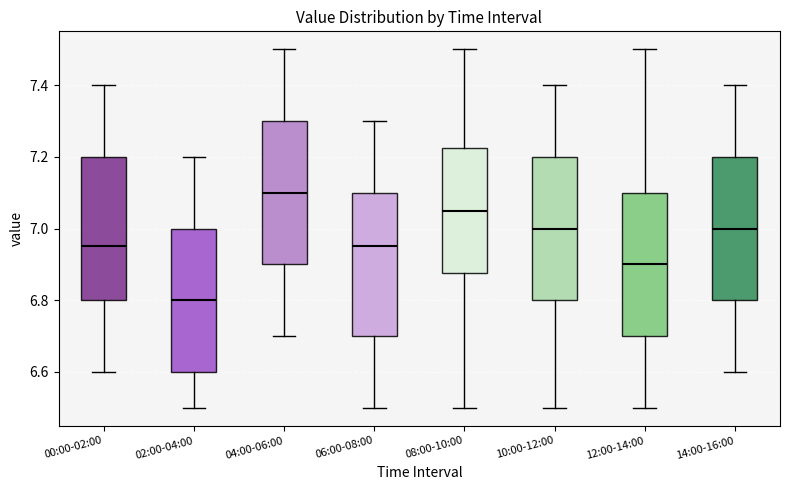

Where does the median line of the box for 02:00-04:00 sit on the y-axis? The values are not printed on the chart, so give them approximately, as read against the axis.

6.80